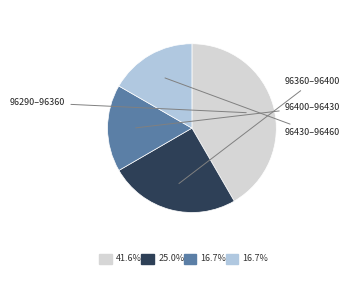

Is there a majority slice in this chart?

No